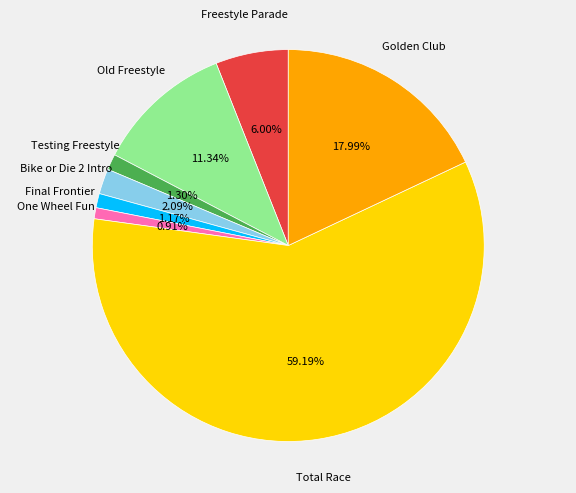

What is the largest slice in the pie chart?

Total Race